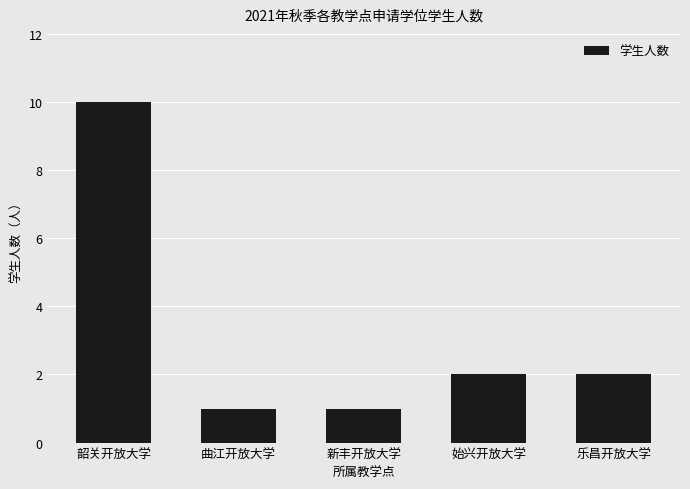

Count the number of data series in this chart.

1